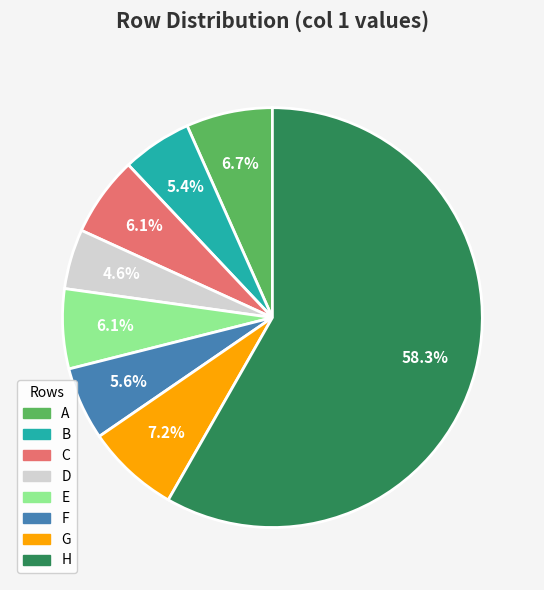

How many segments does this pie chart have?

8